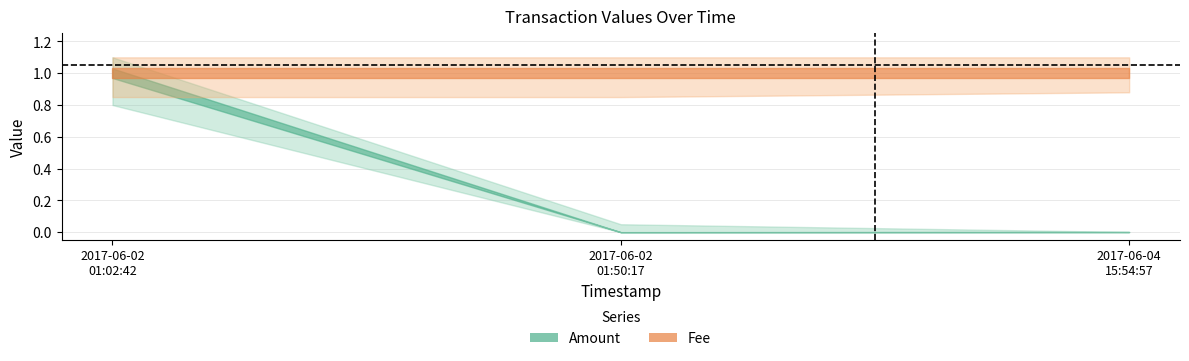

What is the sum of all Amount values?

1.0